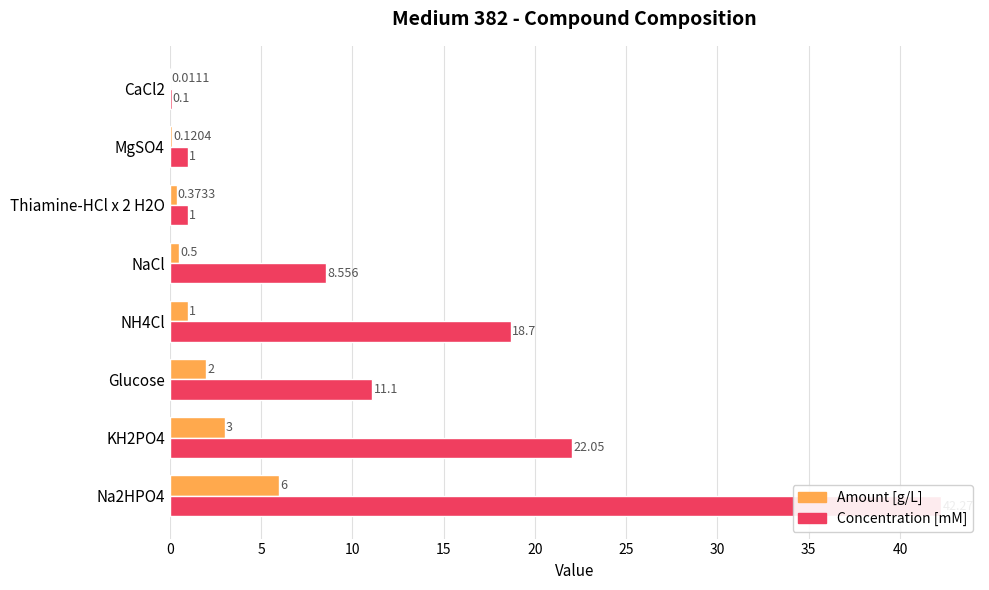

What is the maximum value shown in the chart?

42.3